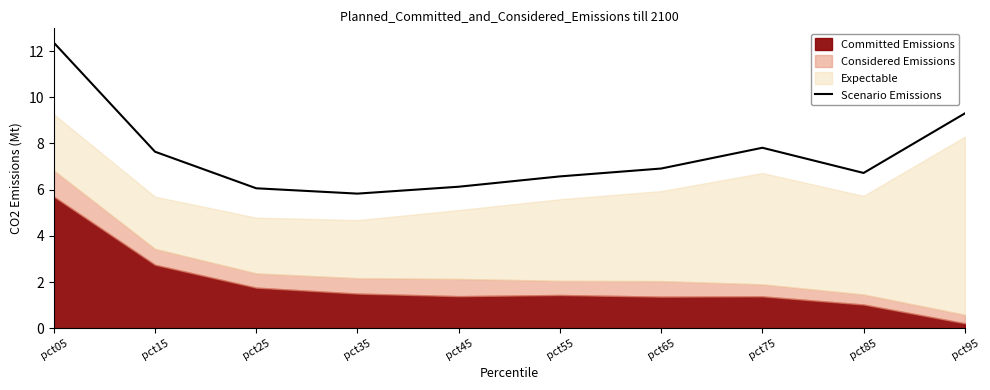

Where does the data first go above 6?

pct05